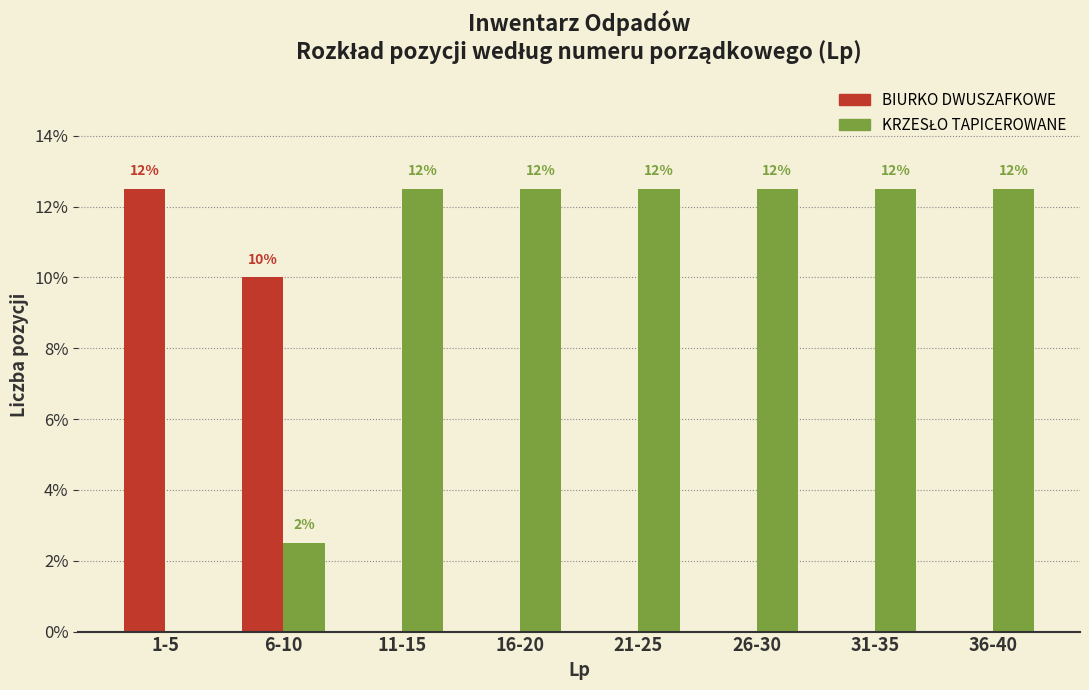

How many groups of bars are there?

8